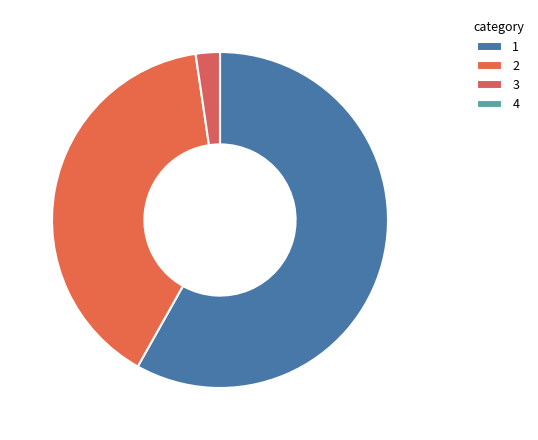

Approximately how many times larger is the value at 1 compared to 2?

1.5